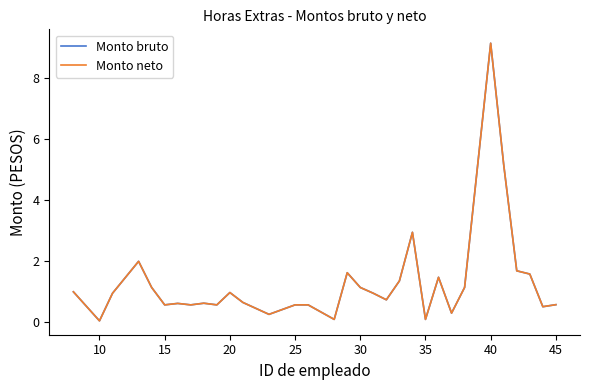

Does the chart display data point markers on the line(s)?

No